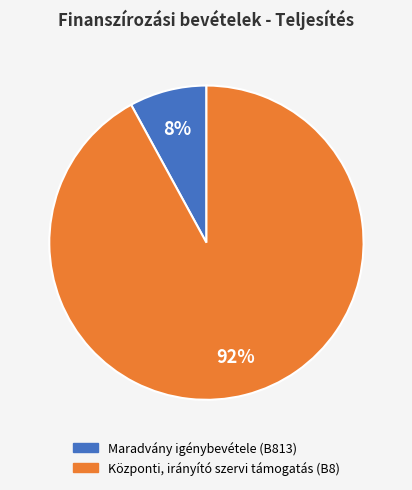

Which category has the smallest portion of the pie?

Maradvány igénybevétele (B813)